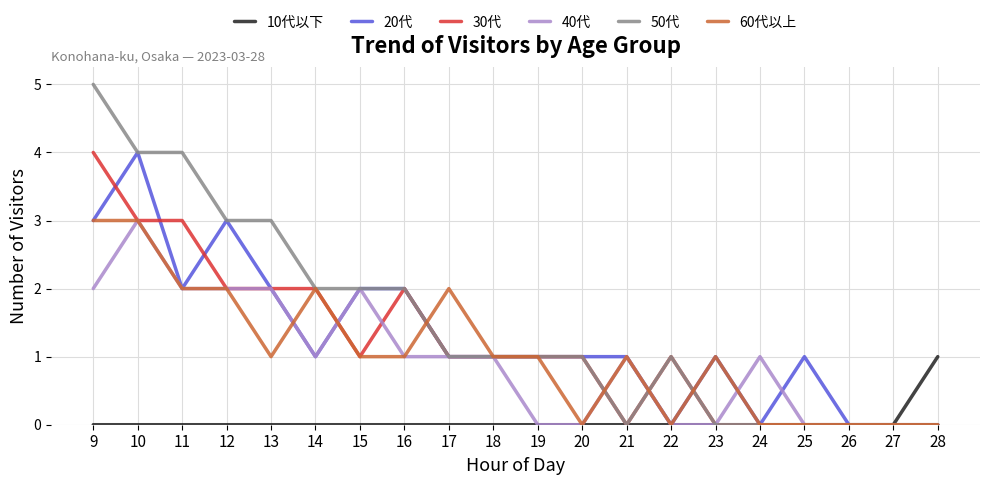

What is the difference between the second highest and second lowest values in the 50代 series?

4